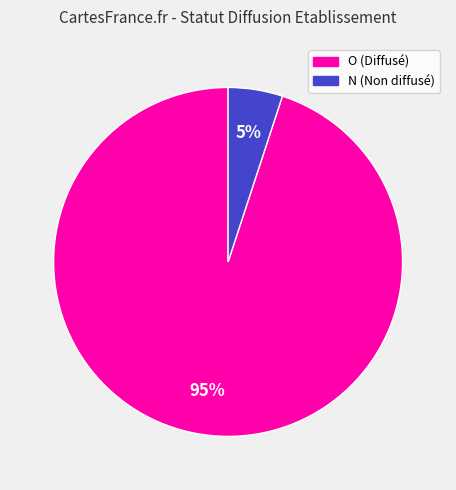

To the nearest percent, what is the difference between the largest and smallest slice percentages?

90%